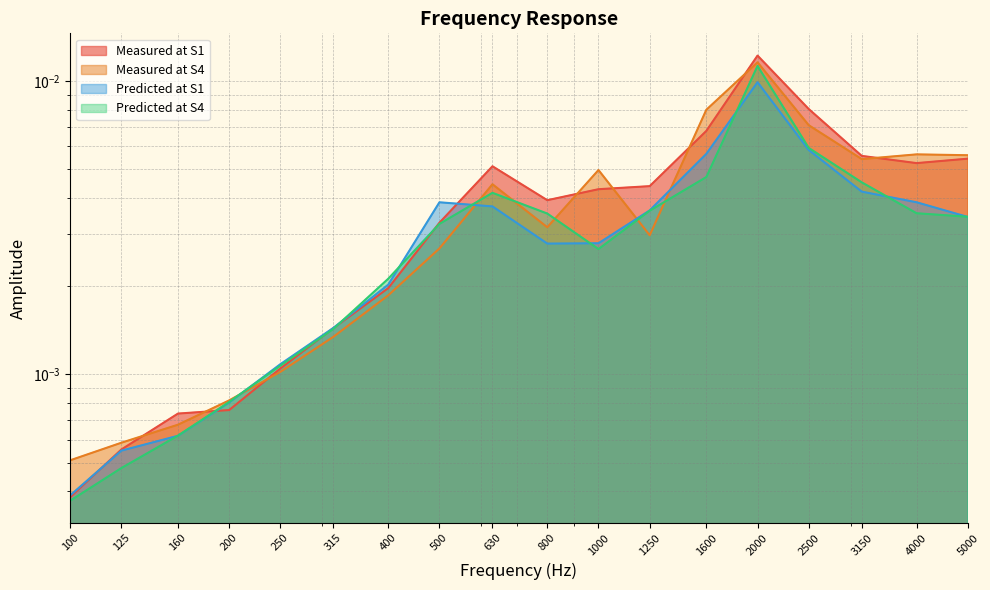

How many interior local valleys does the Measured at S4 series have?

3